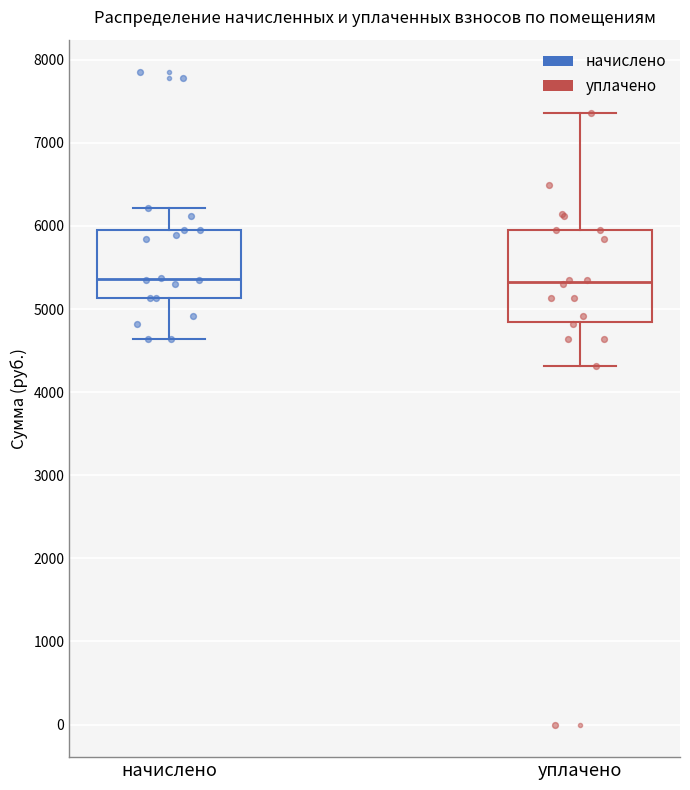

Comparing the boxes themselves (not the whiskers), which one is the tallest?

уплачено